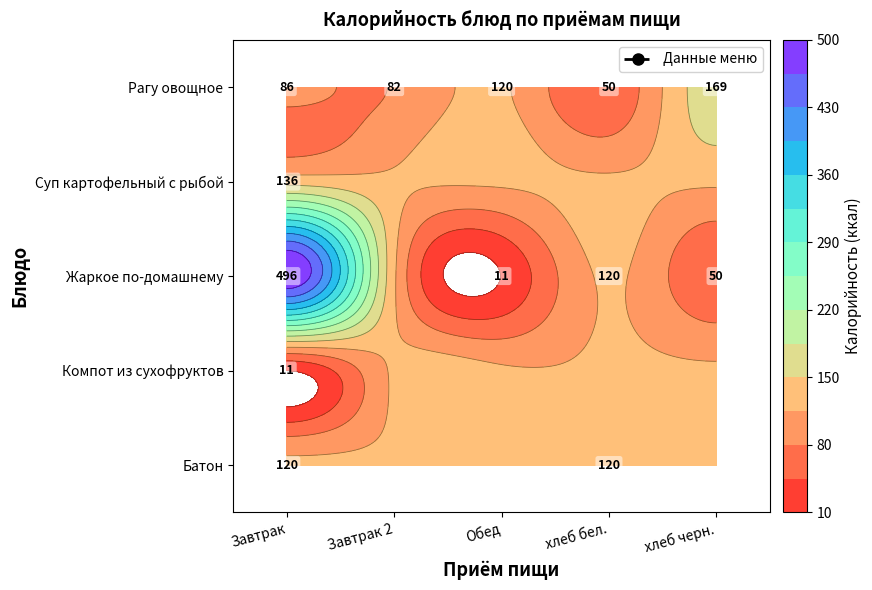

Which label corresponds to the smallest value in the chart?

Обед